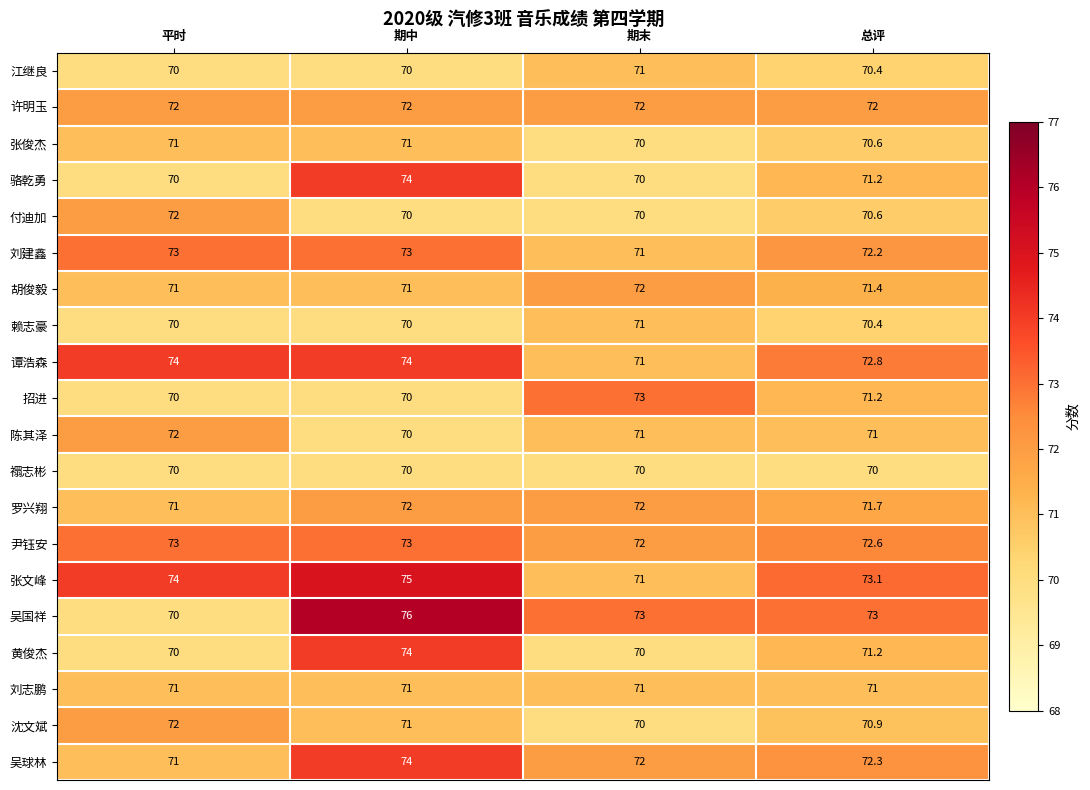

Between 平时 and 总评, which series saw the biggest shift?

吴国祥